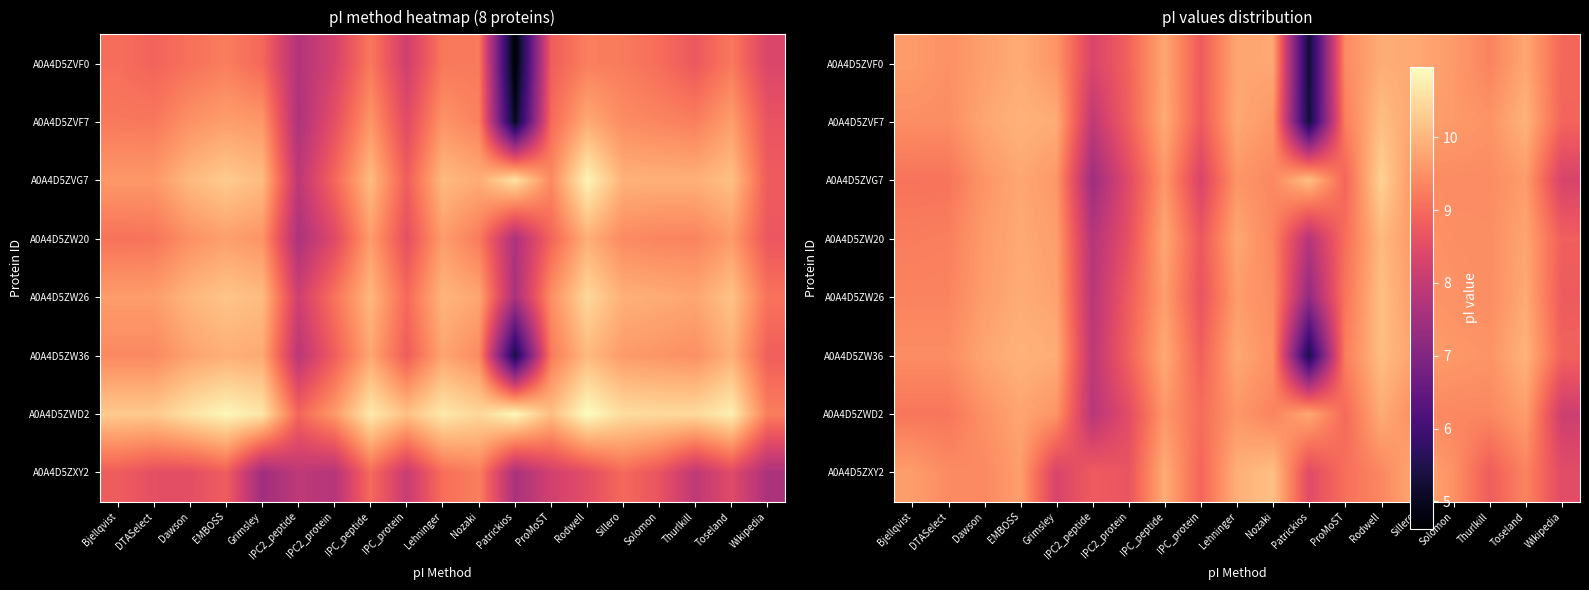

What is the difference between the A0A4D5ZVF0 values at IPC2_peptide and Solomon?

1.3